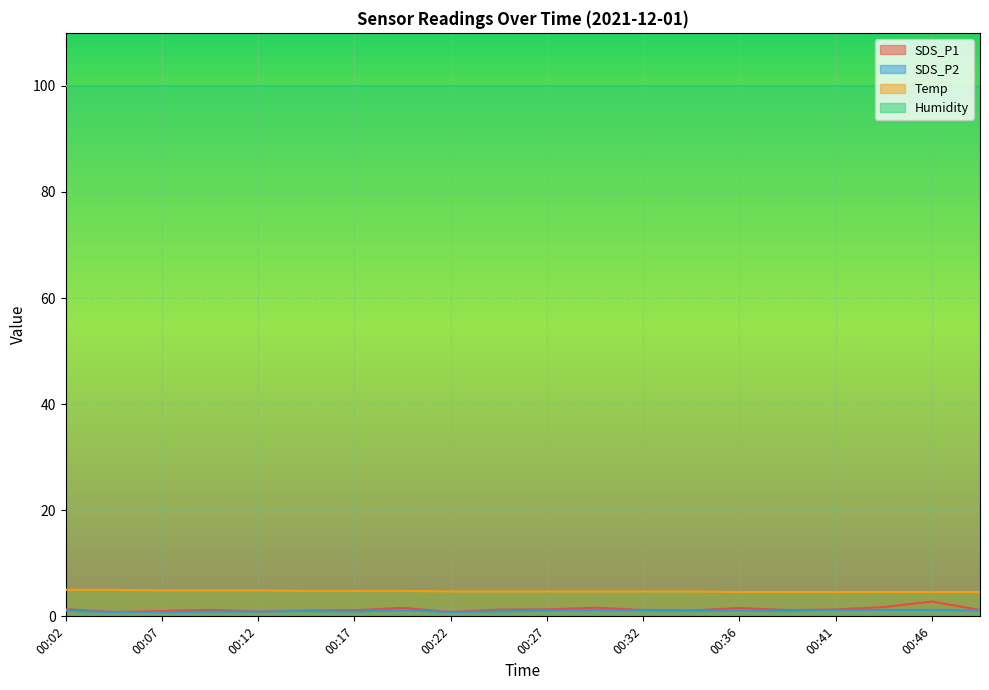

True or false: SDS_P1 has a value of 0.8 at 00:05.

True